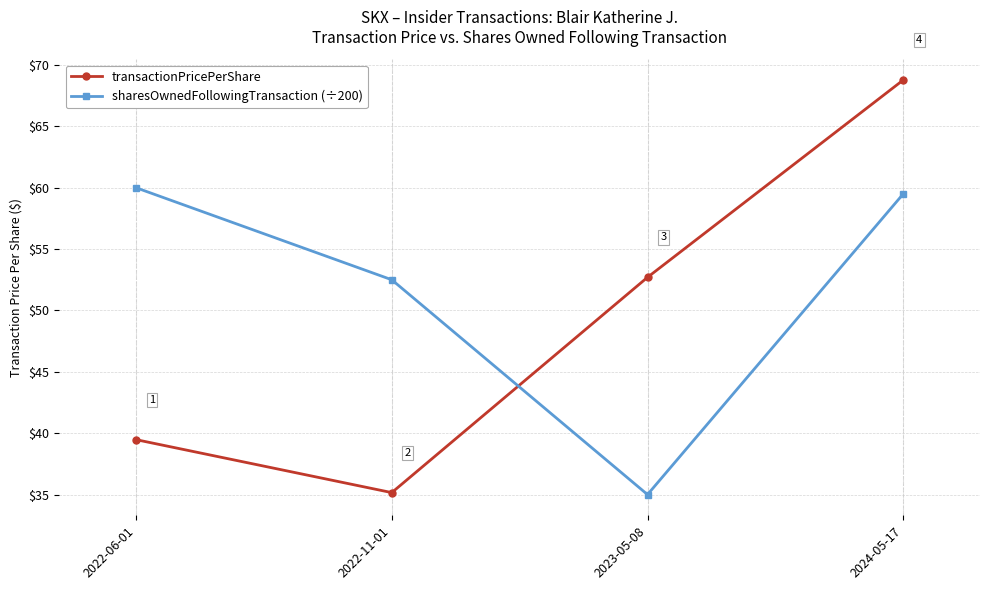

At which category is the sum across all series the highest?

2024-05-17